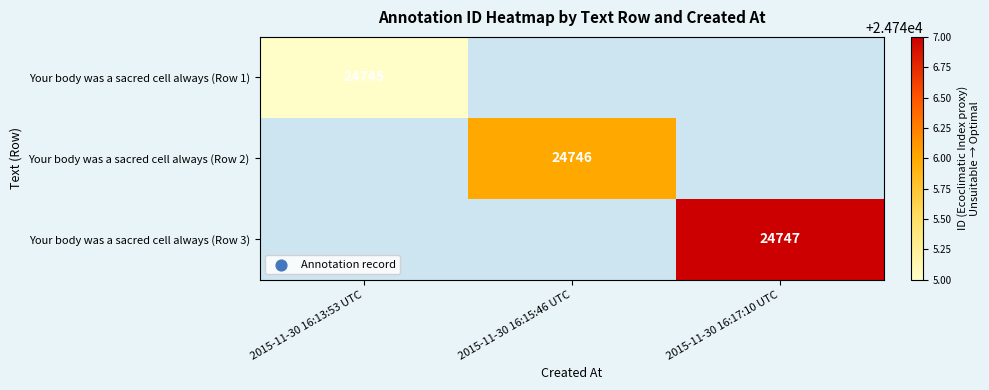

The value of Your body was a sacred cell always (Row 3) at 2015-11-30 16:17:10 UTC is 42710. True or false?

False